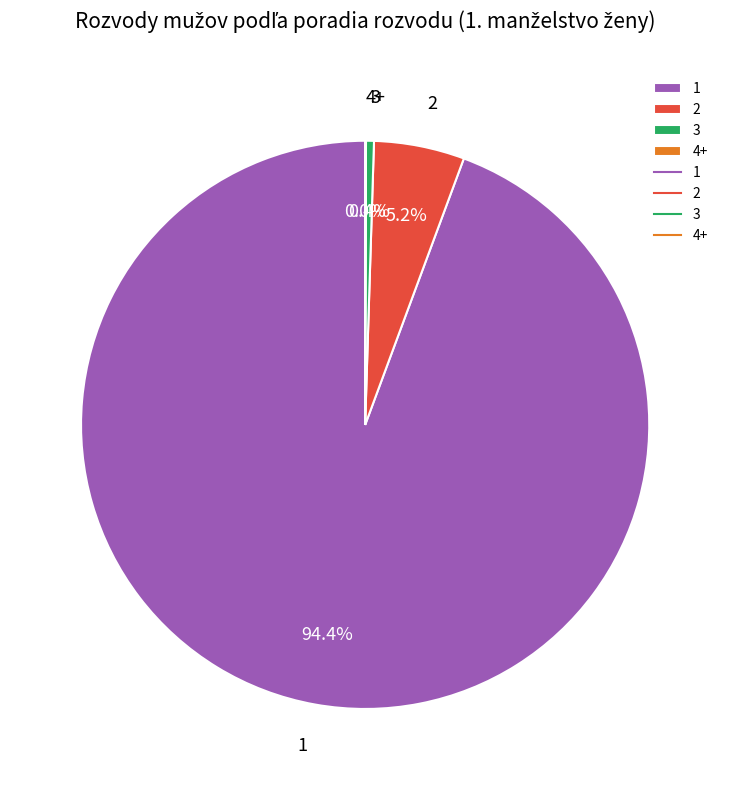

What percentage is NOT represented by 1?

5.6%